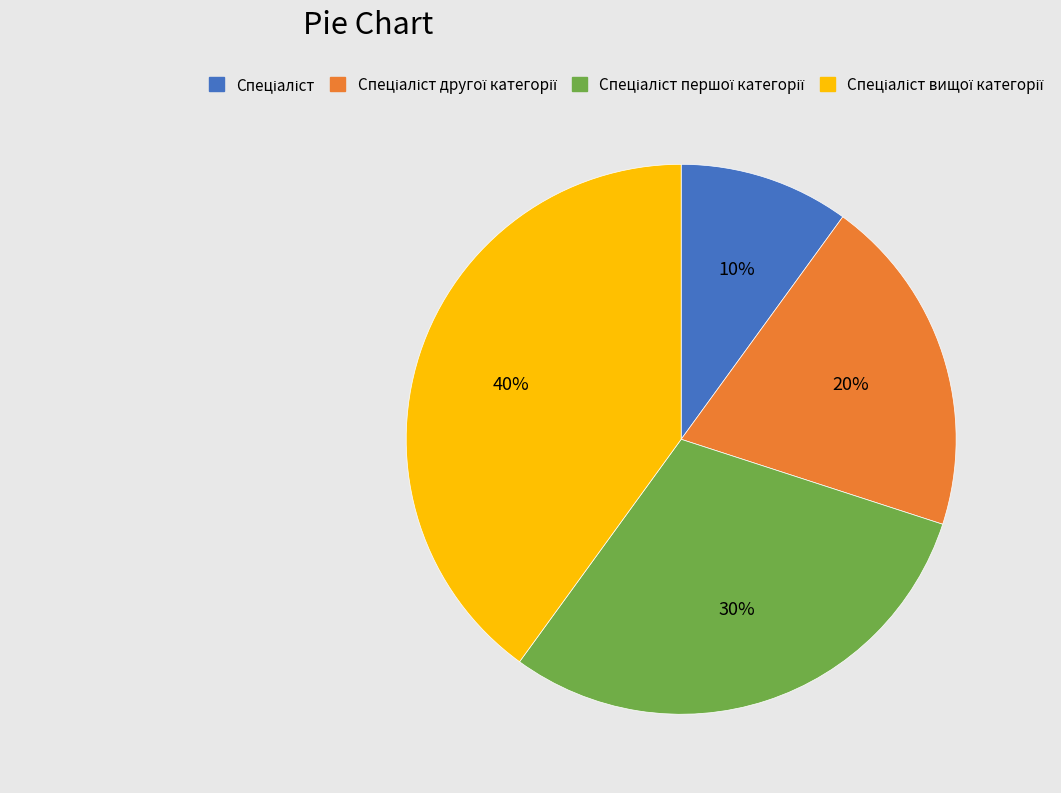

To the nearest percent, what is the difference between the largest and smallest slice percentages?

30%